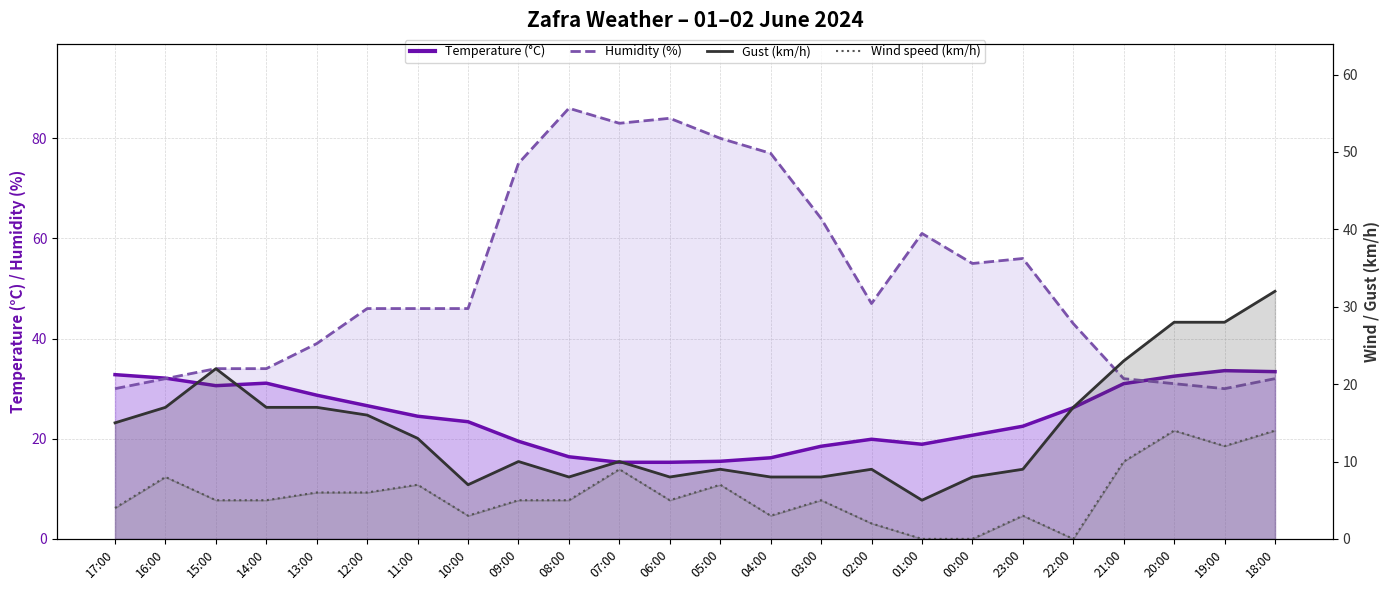

What is the total value across all series at 06:00?

112.3